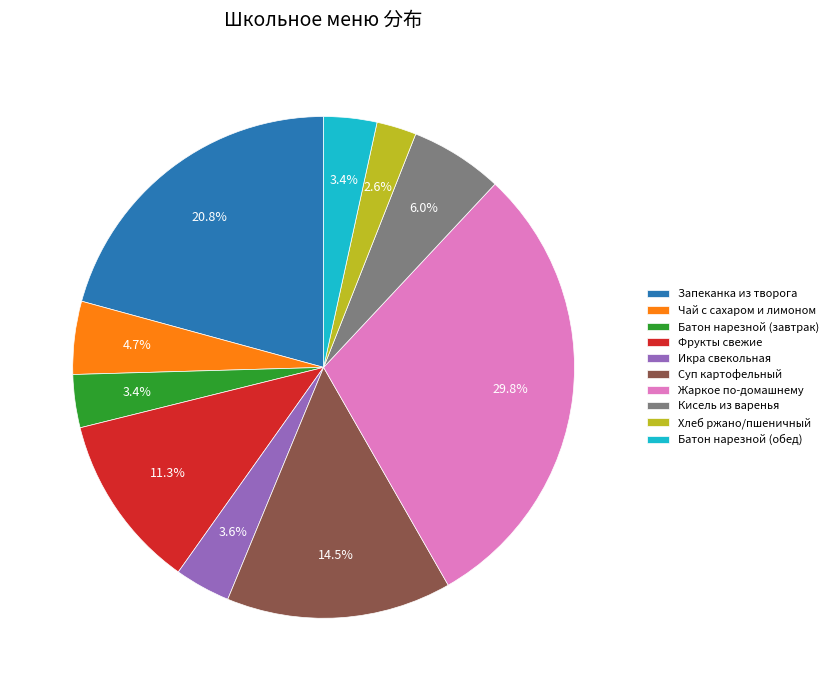

To the nearest percent, what percentage of the pie is Чай с сахаром и лимоном?

5%